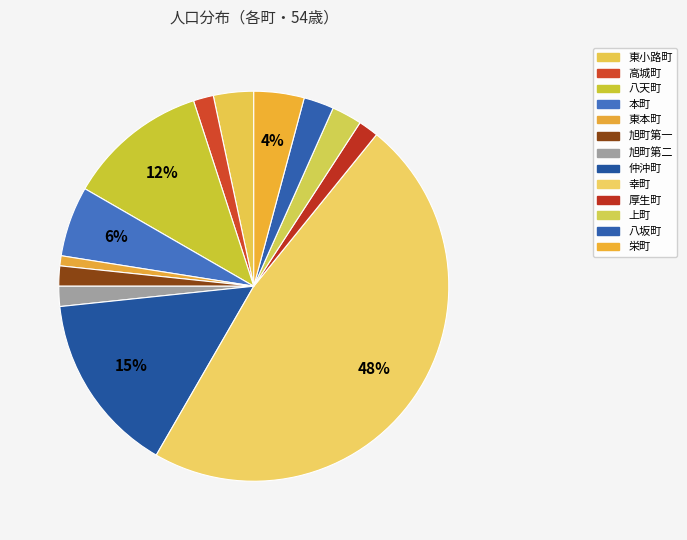

To the nearest percent, what is the combined percentage of 本町 and 厚生町?

8%